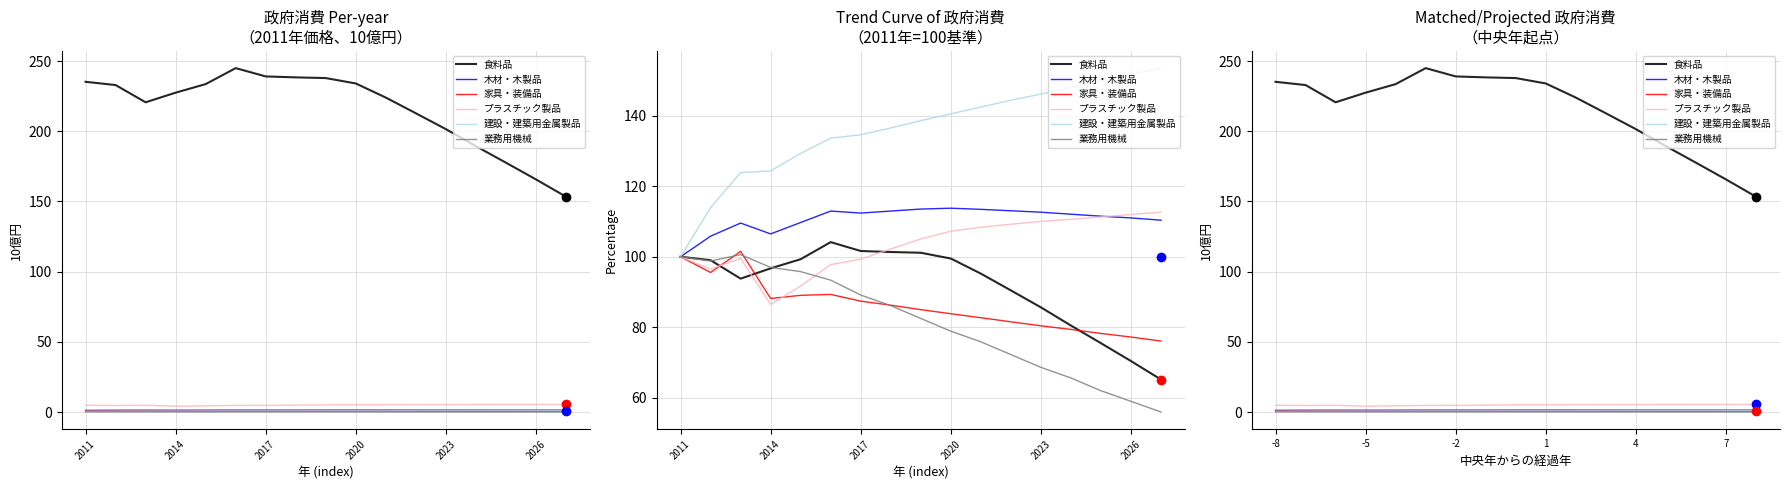

What is the difference between the maximum and minimum values in the 木材・木製品 series?

0.2